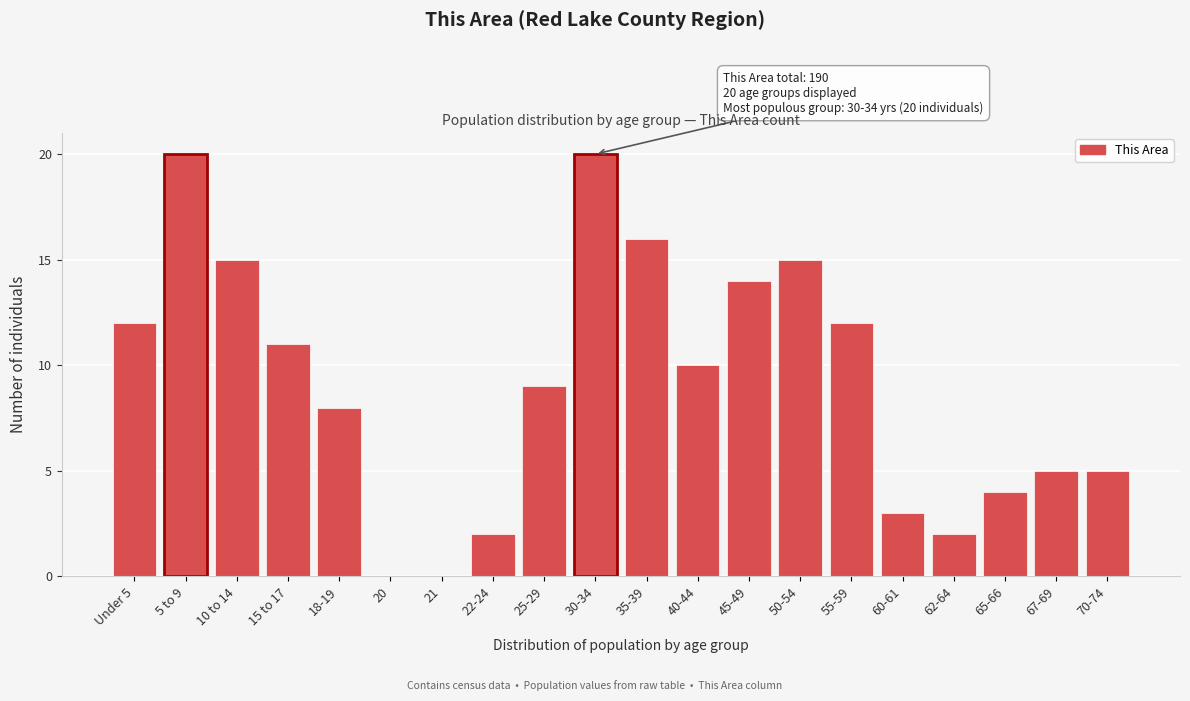

Reading left to right, extract all data points from this chart.

Under 5=12	5 to 9=20	10 to 14=15	15 to 17=11	18-19=8	20=0	21=0	22-24=2	25-29=9	30-34=20	35-39=16	40-44=10	45-49=14	50-54=15	55-59=12	60-61=3	62-64=2	65-66=4	67-69=5	70-74=5